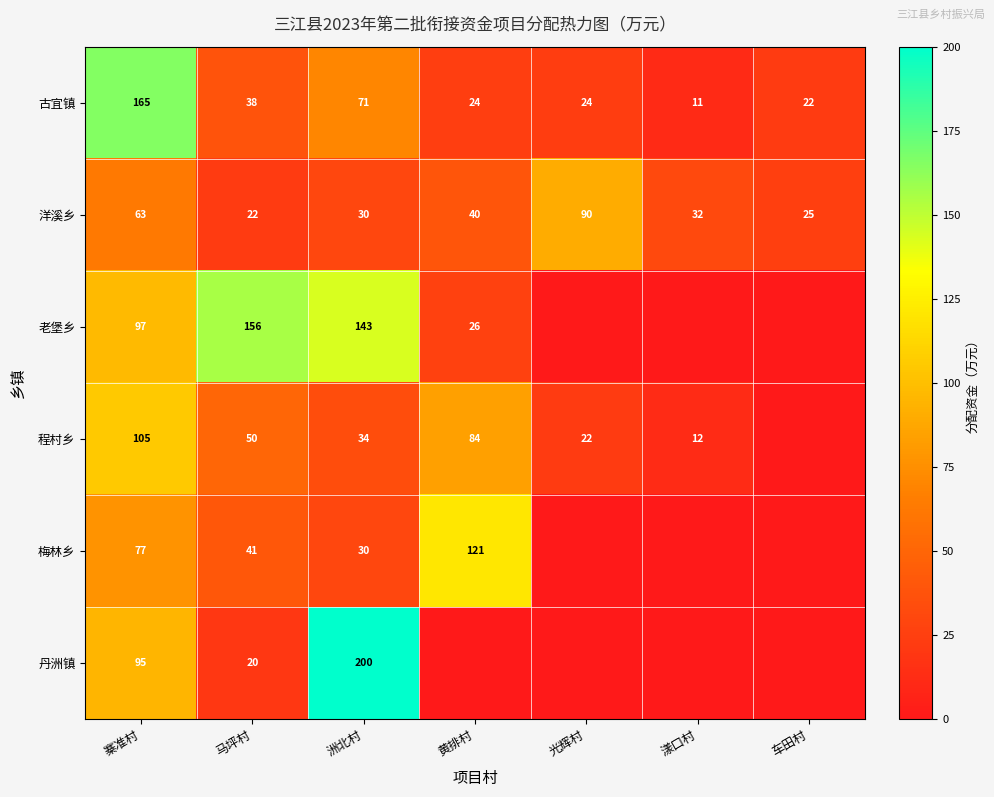

The 洋溪乡 series shows 32 at 漾口村. True or false?

True